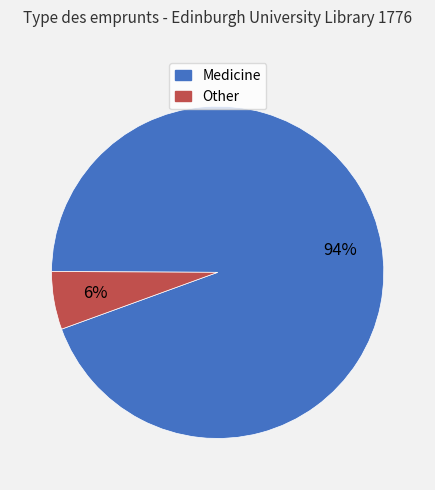

Which slice is the largest?

Medicine